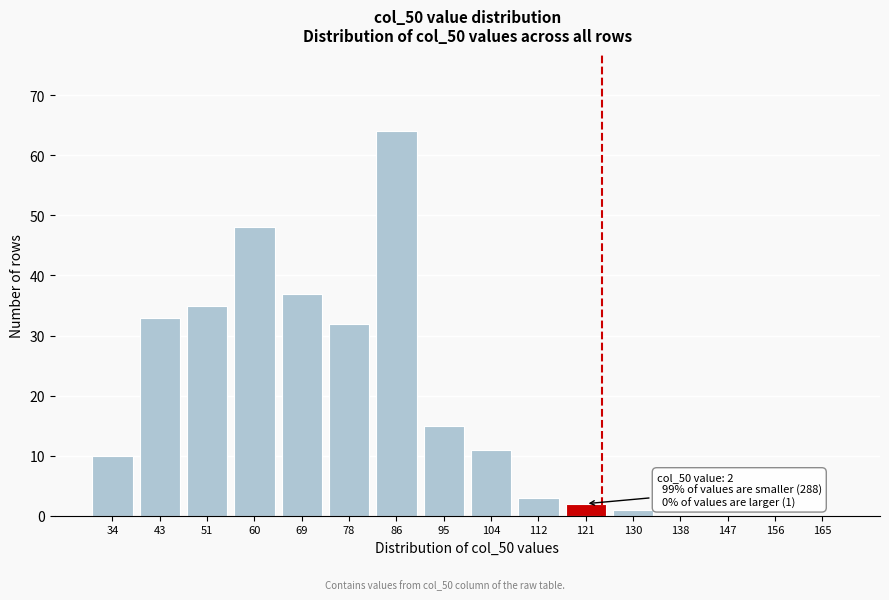

Reading left to right, what are all the values shown in this chart?

34=10	43=33	51=35	60=48	69=37	78=32	86=64	95=15	104=11	112=3	121=2	130=1	138=0	147=0	156=0	165=0